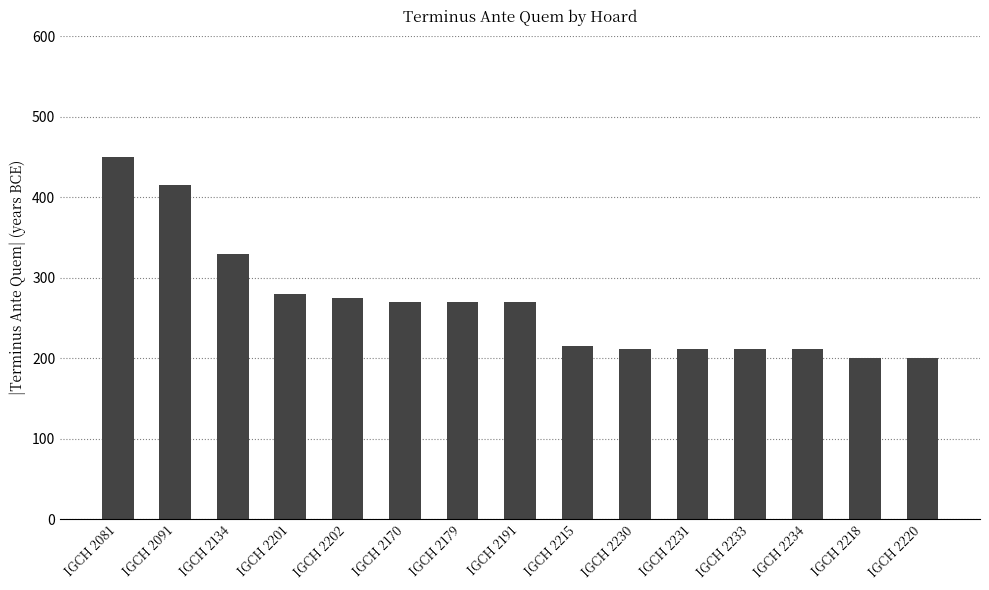

What is the difference between the second highest and second lowest values?

215